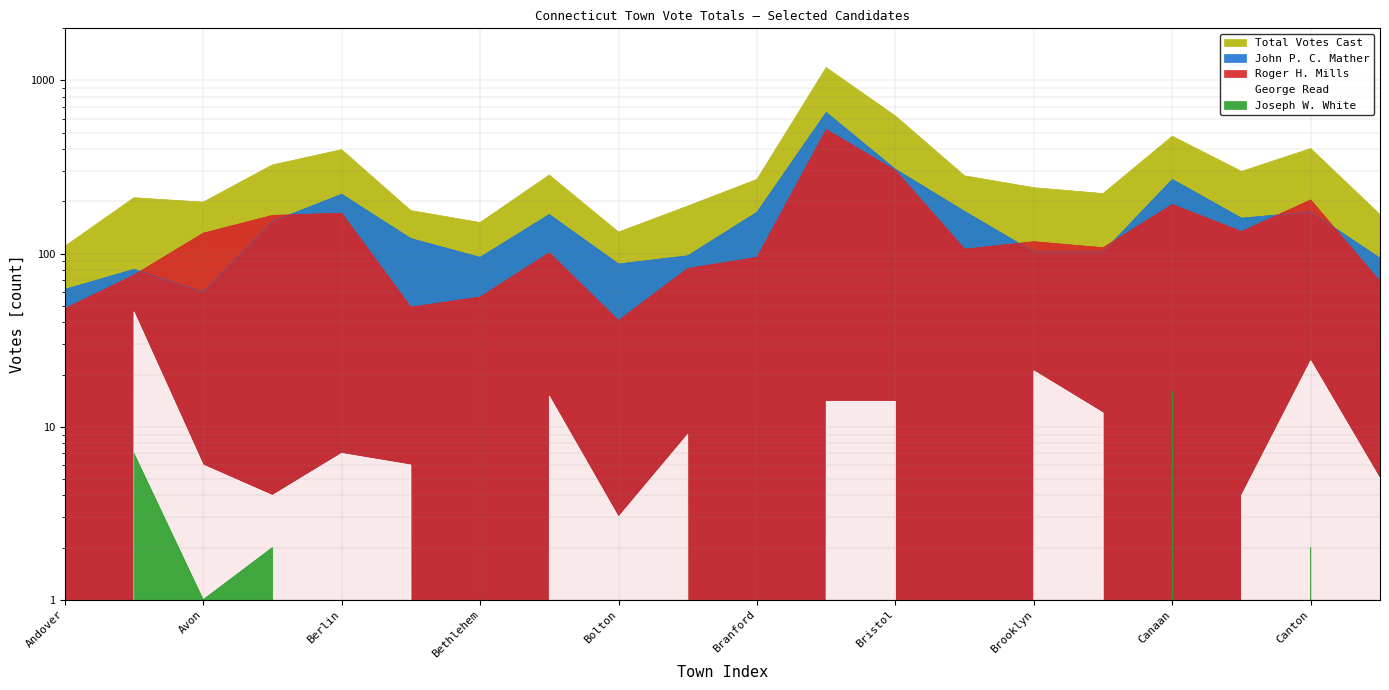

How many lines are shown in the chart?

5